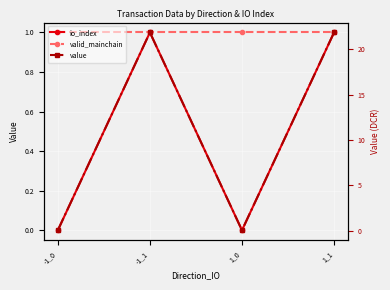

How many categories are shown in the chart?

4